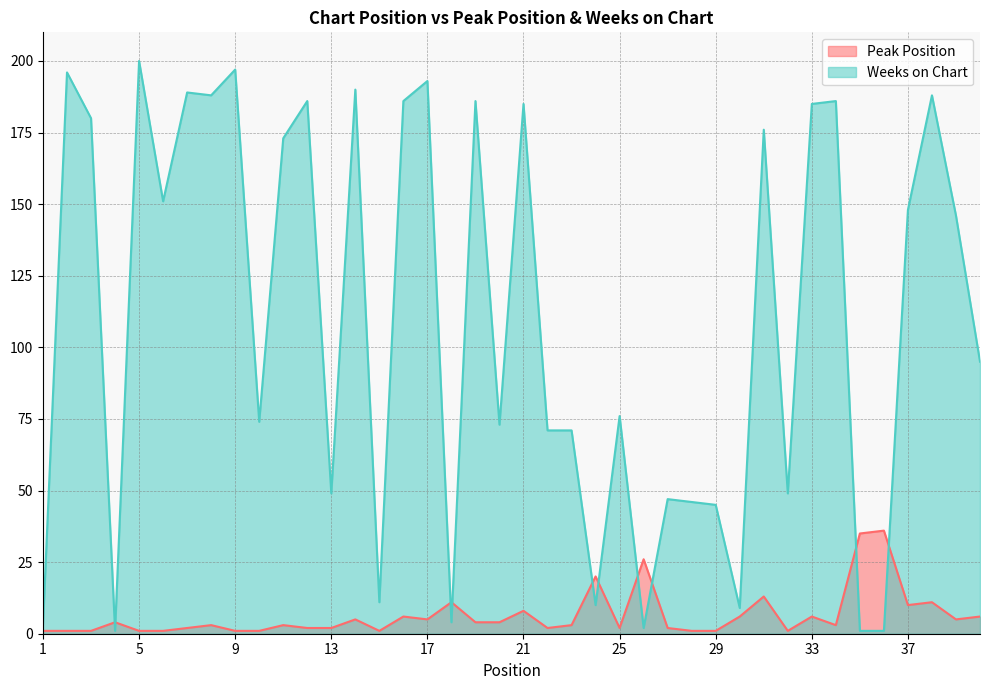

Reading left to right, what are all the values shown in this chart?

Peak Position: 1	1	1	4	1	1	2	3	1	1	3	2	2	5	1	6	5	11	4	4	8	2	3	20	2	26	2	1	1	6	13	1	6	3	35	36	10	11	5	6
Weeks on Chart: 3	196	180	1	200	151	189	188	197	74	173	186	49	190	11	186	193	4	186	73	185	71	71	10	76	2	47	46	45	9	176	49	185	186	1	1	148	188	146	95